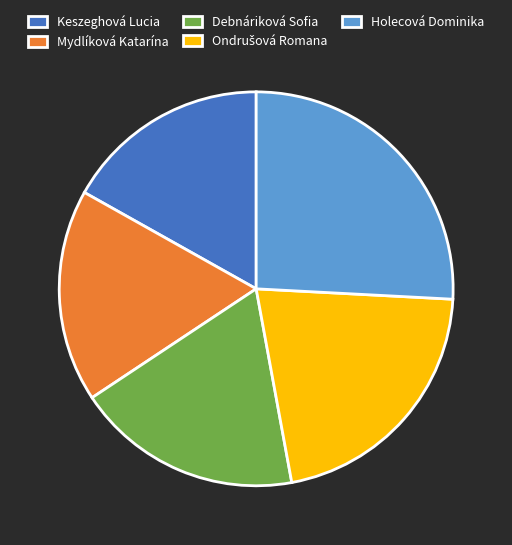

Is it true that Mydlíková Katarína is 12% of the pie?

False